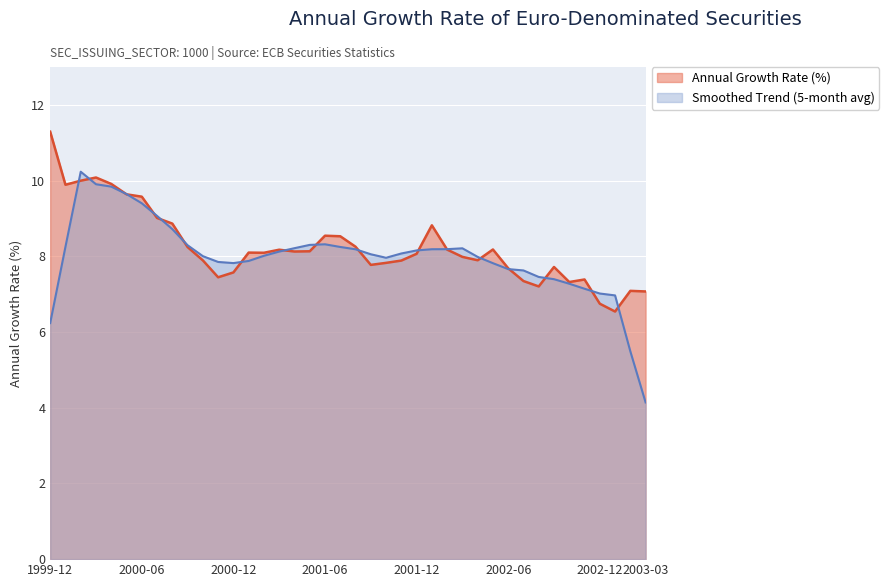

What are all the series names shown in the legend?

Annual Growth Rate (%), Smoothed Trend (5-month avg)